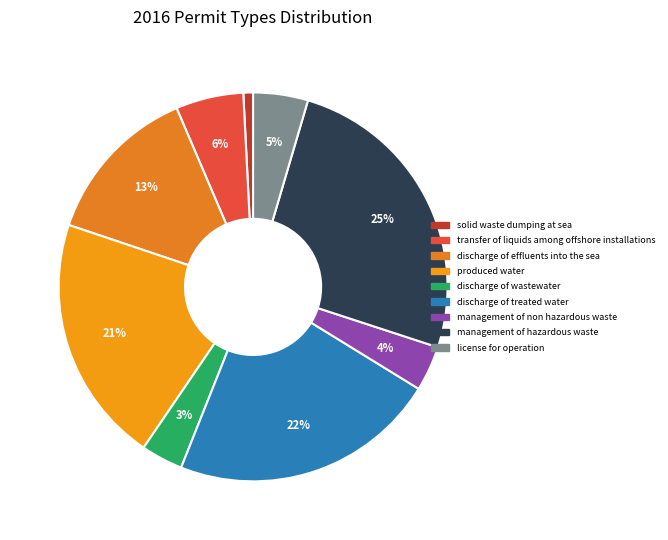

Rank the categories by value from lowest to highest.

solid waste dumping at sea, discharge of wastewater, management of non hazardous waste, license for operation, transfer of liquids among offshore installations, discharge of effluents into the sea, produced water, discharge of treated water, management of hazardous waste